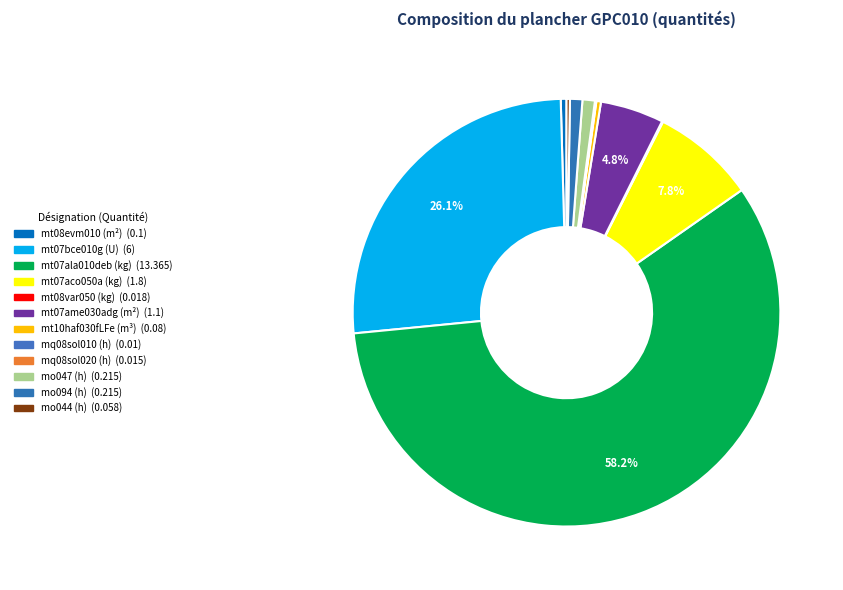

Count the number of slices in the pie.

12